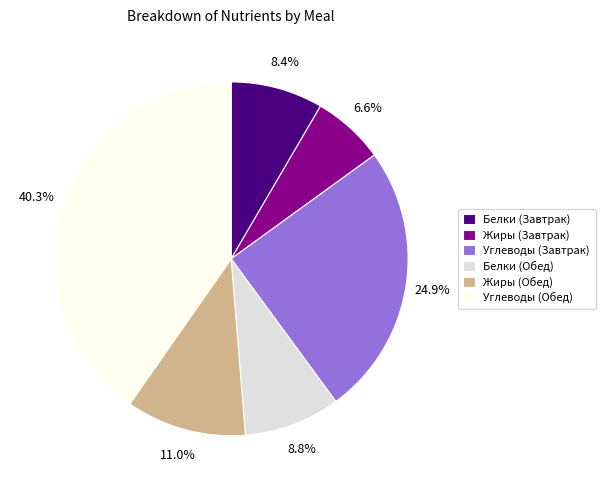

To the nearest percent, what percentage of the pie is Углеводы (Обед)?

40%